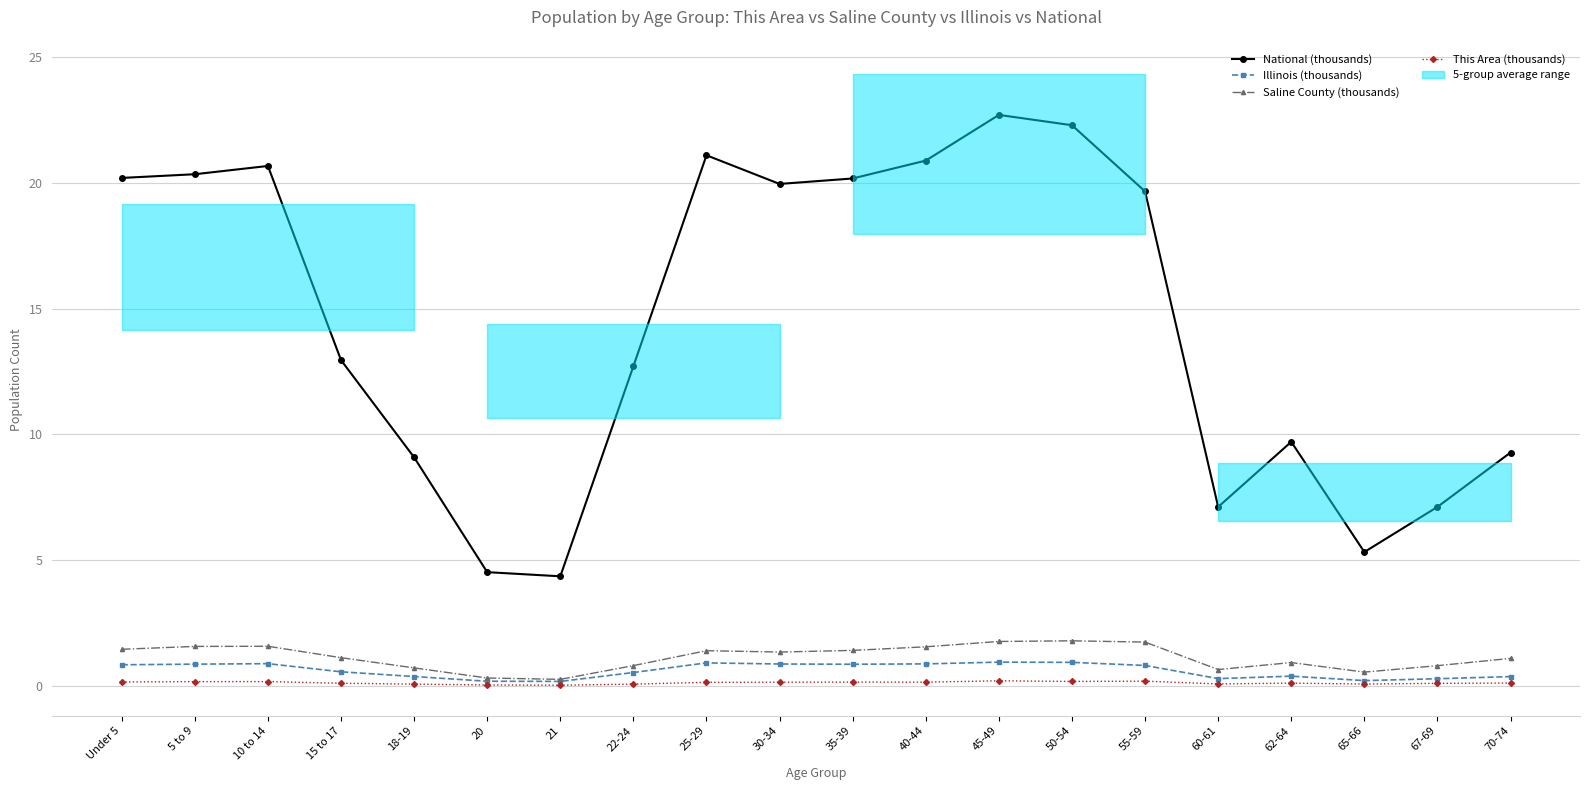

True or false: Saline County (thousands) and National (thousands) intersect in this chart.

False